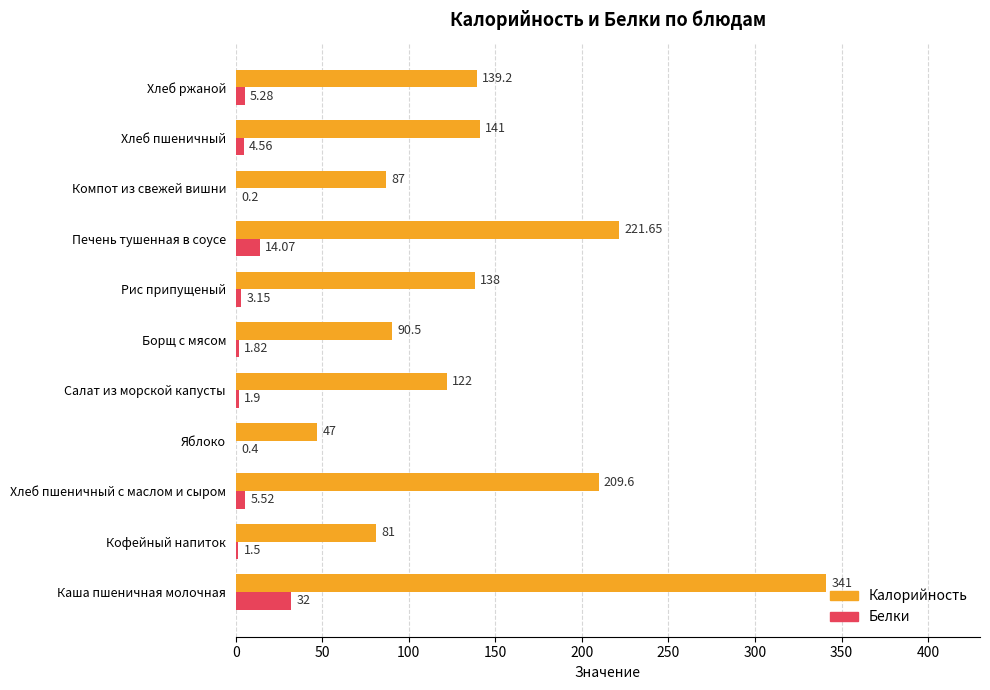

Count the number of categories in the chart.

11